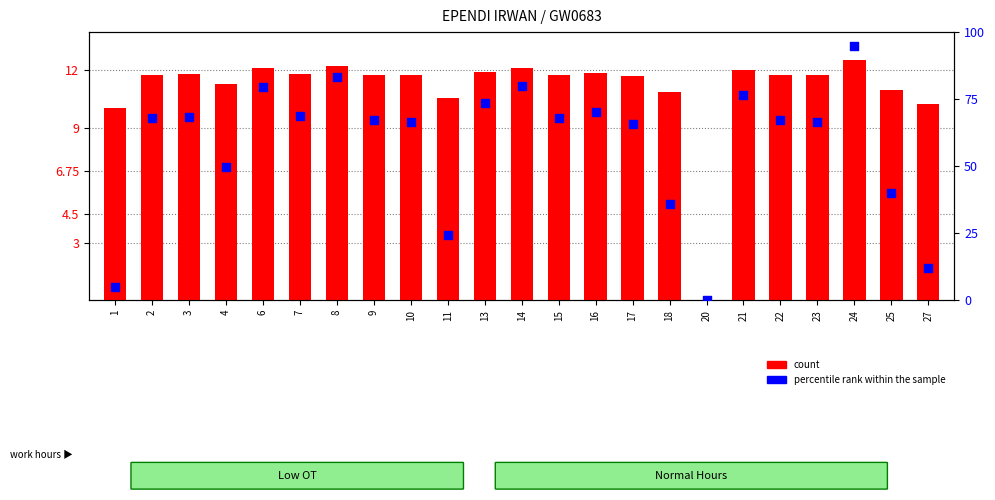

Which series contains the highest Y value?

percentile rank within the sample